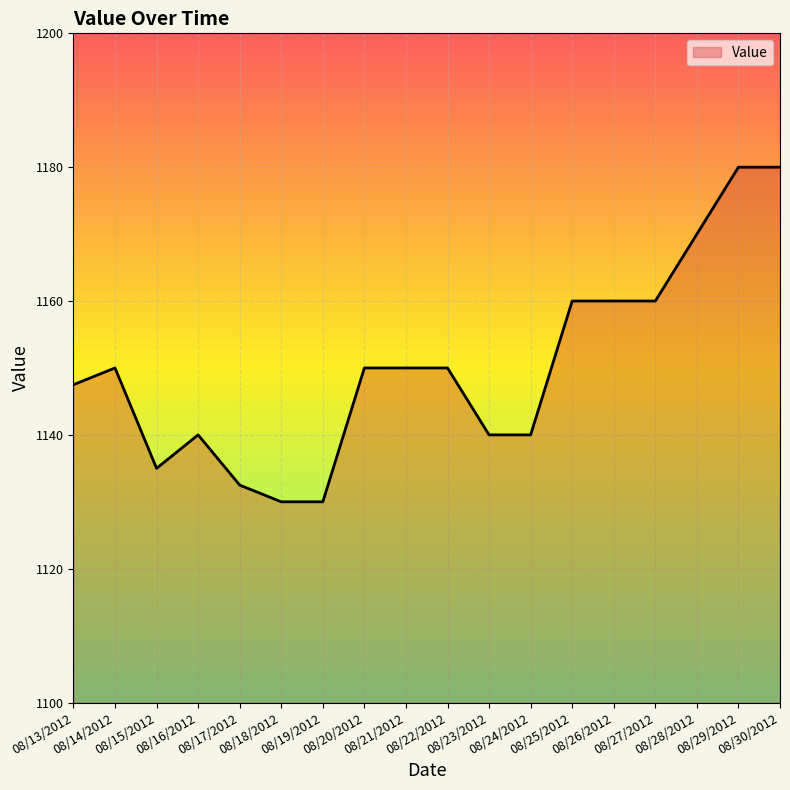

What is the sum of all values?

20705.0